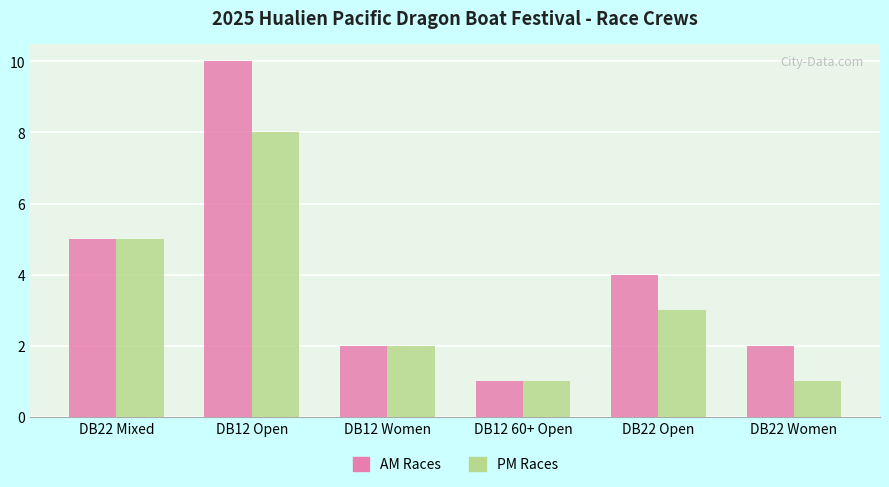

Are the bars grouped side by side (vs. stacked)?

Yes